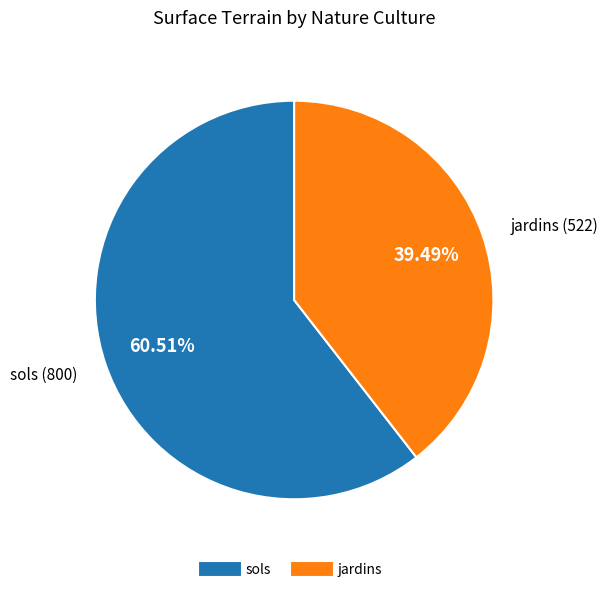

Count the number of slices in the pie.

2